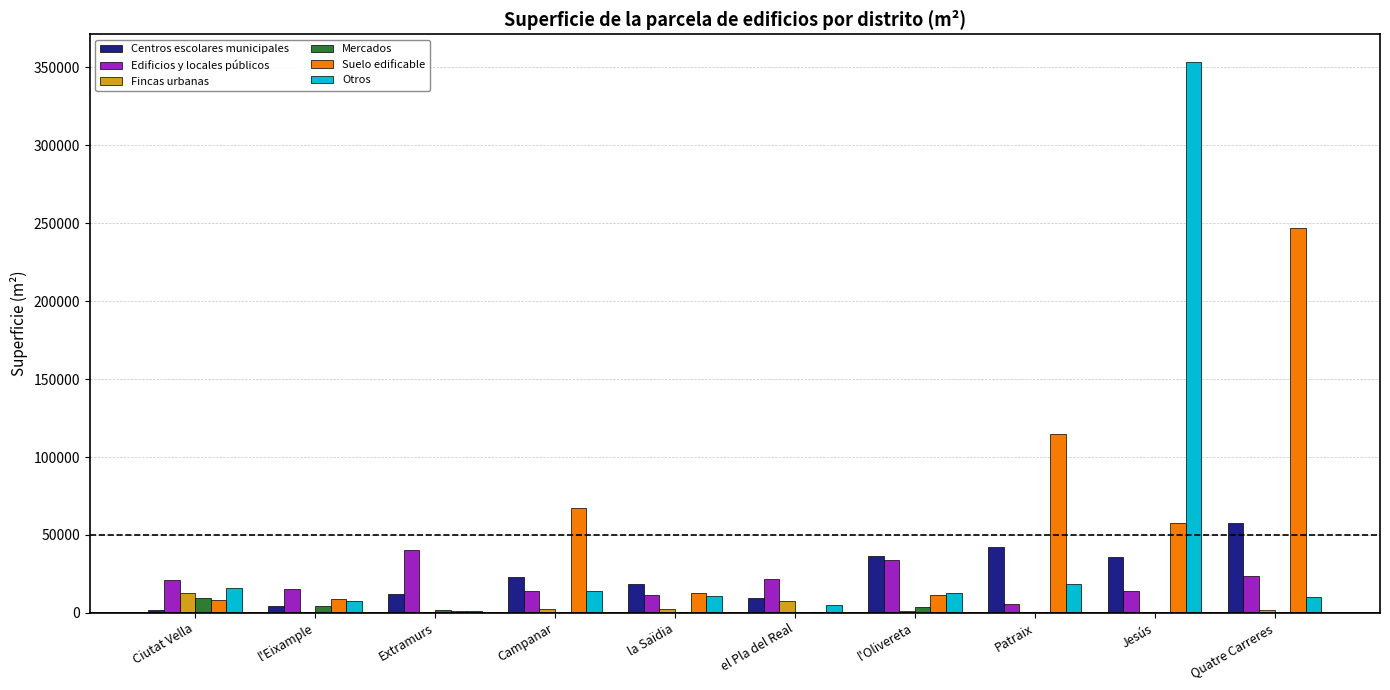

What is the maximum value for Mercados?

9734.7